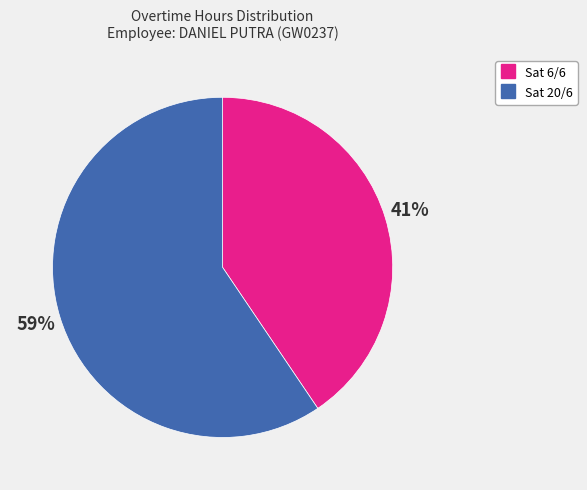

Does Sat 6/6 account for over 50% of the chart?

No